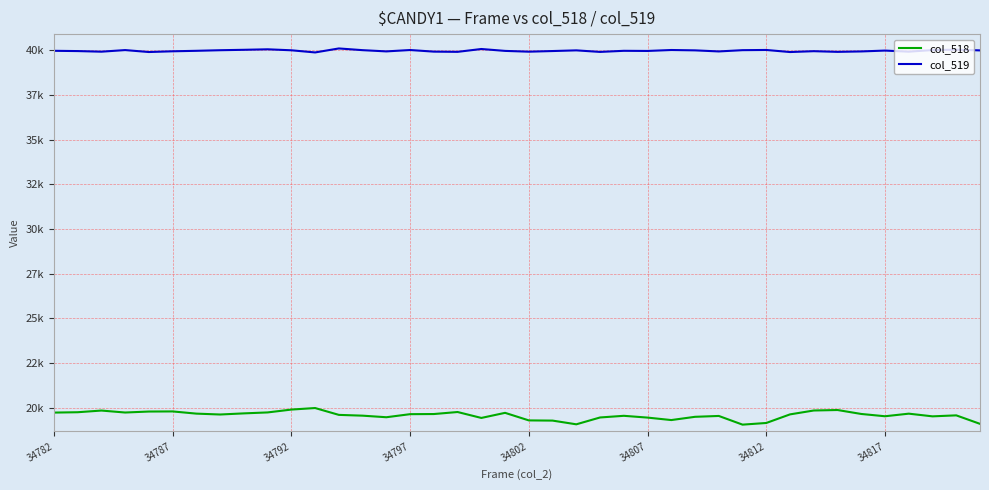

True or false: col_518 and col_519 intersect in this chart.

False